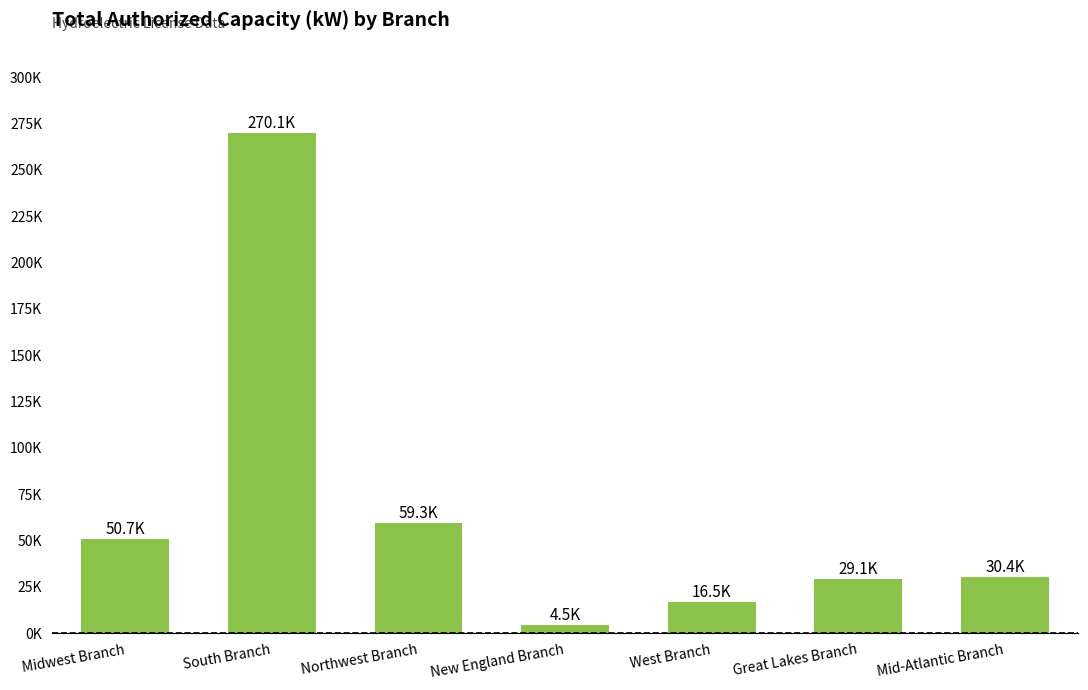

Are the bars horizontal?

No